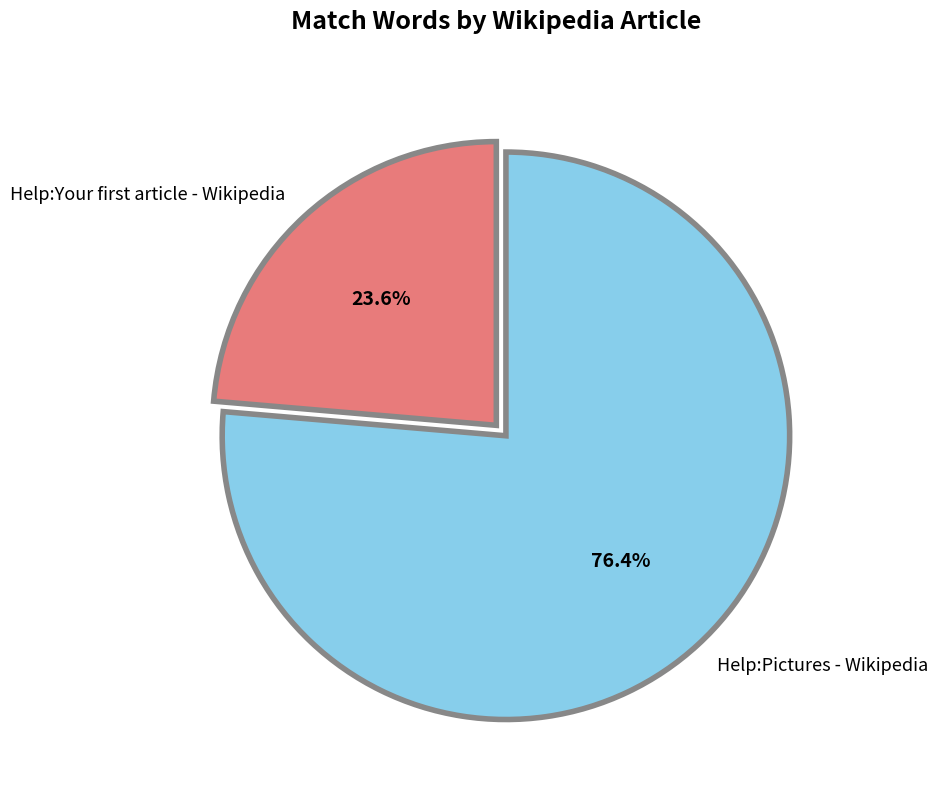

Is Help:Pictures - Wikipedia the majority of the pie?

Yes